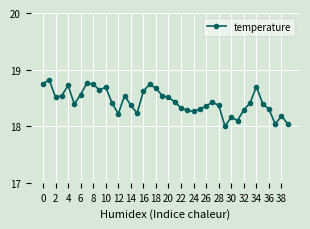

True or false: the data has more than 2 interior local peaks.

True